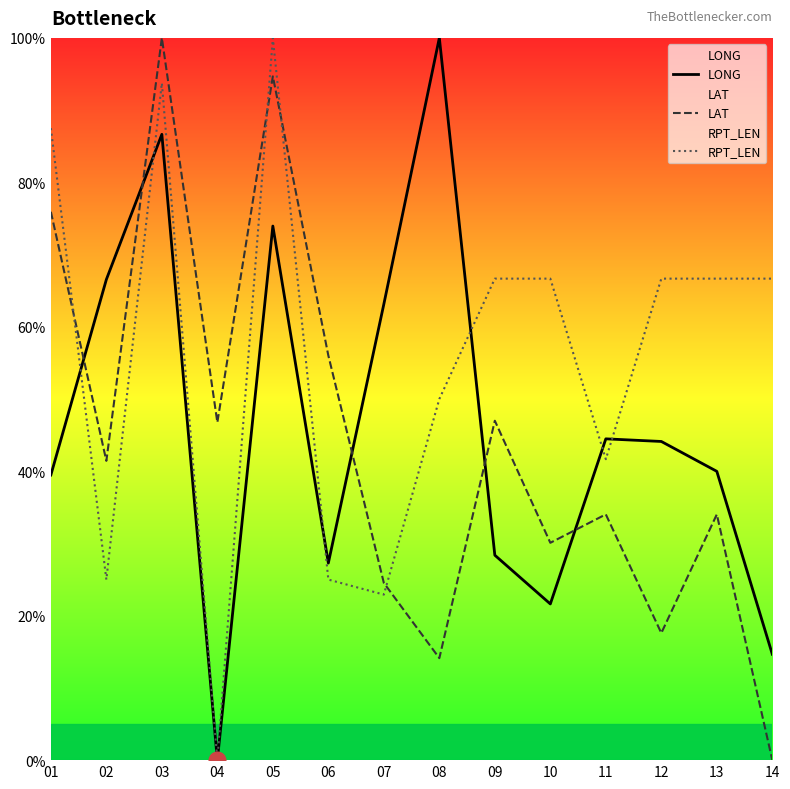

How many values in LONG are above zero?

13